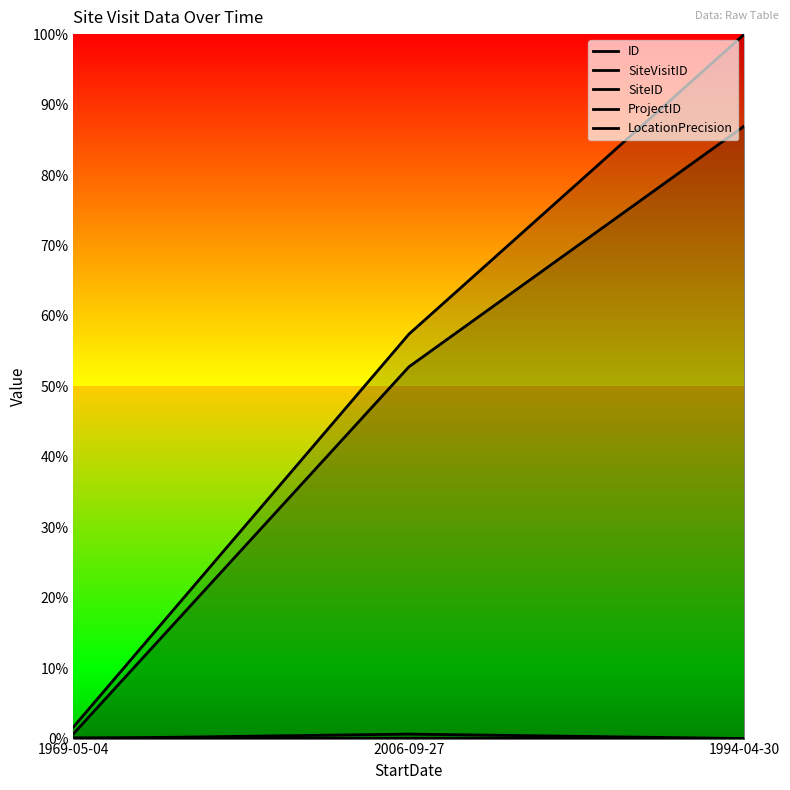

At which label is SiteVisitID closest to 0?

1969-05-04